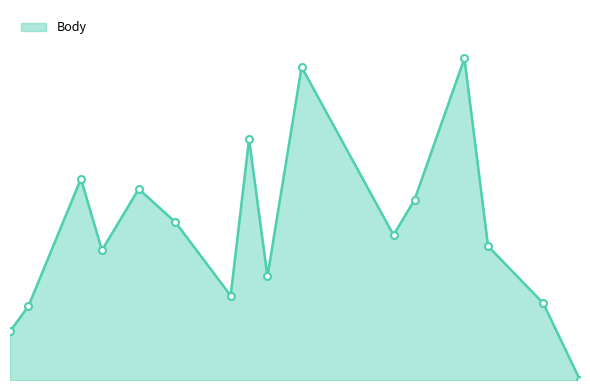

List the labels in order of value, largest first.

2012-09-27, 2012-07-27, 2012-07-07, 2012-05-04, 2012-05-26, 2012-09-08, 2012-06-09, 2012-08-31, 2012-10-06, 2012-05-12, 2012-07-14, 2012-06-30, 2012-10-27, 2012-04-14, 2012-04-07, 2012-11-10